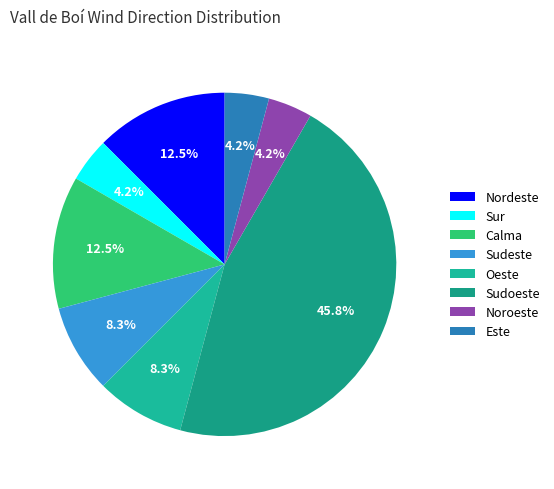

Rank the categories by value from highest to lowest.

Sudoeste, Nordeste, Calma, Sudeste, Oeste, Sur, Noroeste, Este